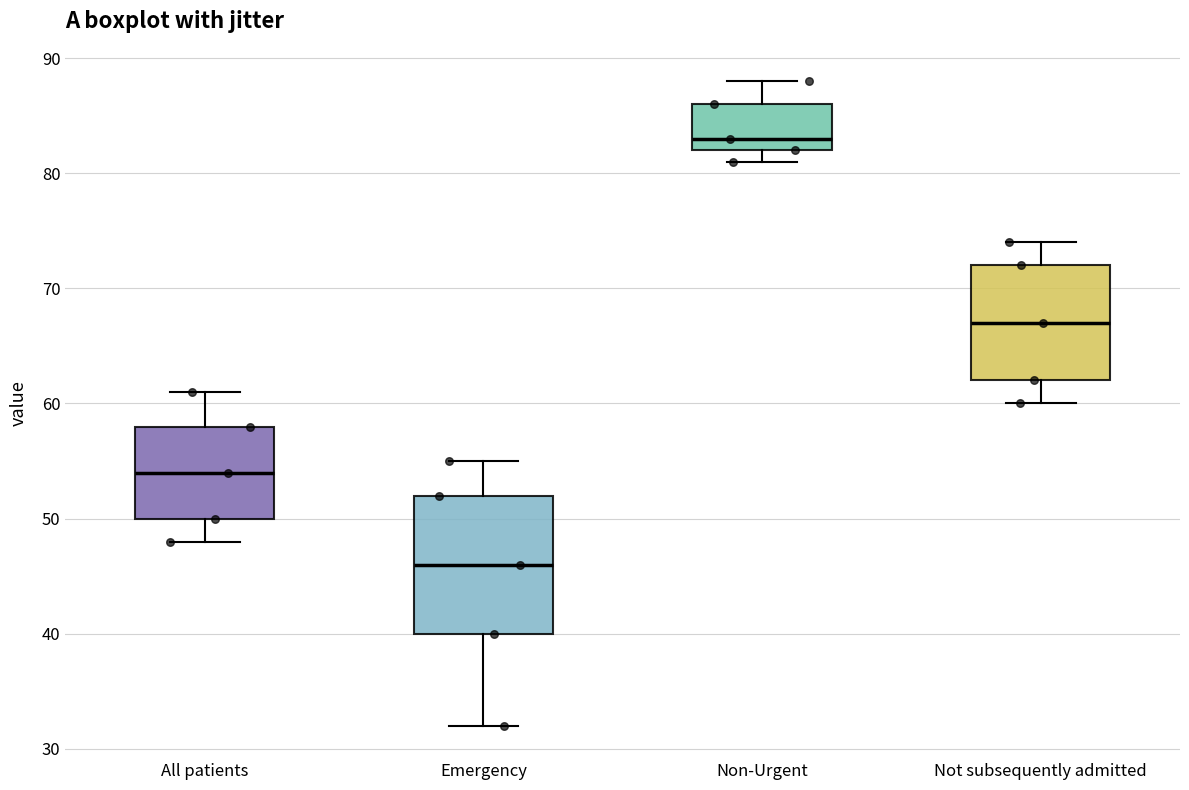

Which box is the tallest, from its lower edge to its upper edge?

Emergency